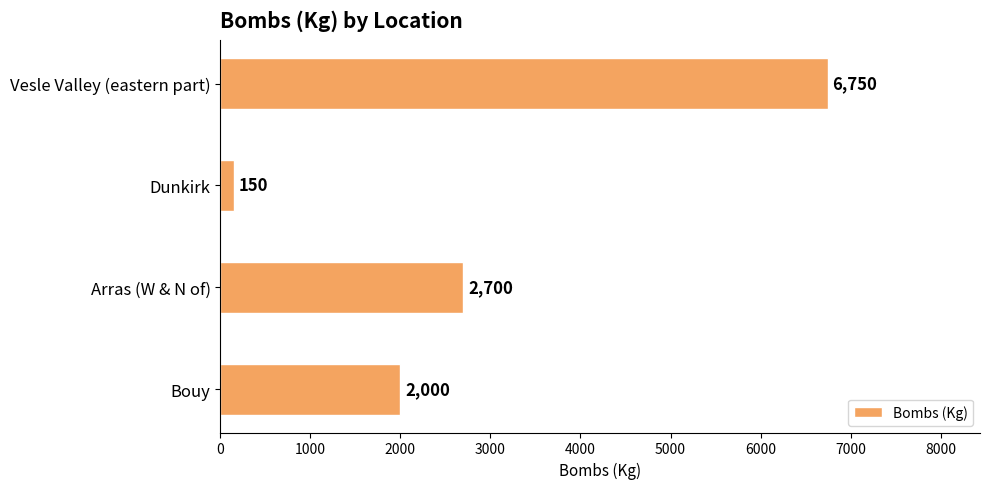

List the labels in order of value, largest first.

Vesle Valley (eastern part), Arras (W & N of), Bouy, Dunkirk